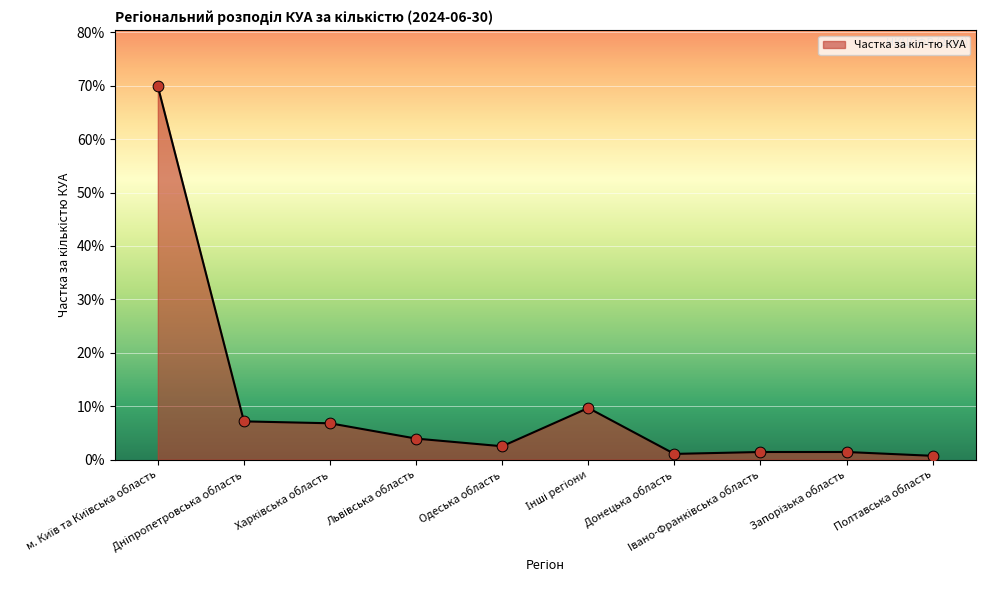

What is the change in value from м. Київ та Київська область to Інші регіони?

-0.6